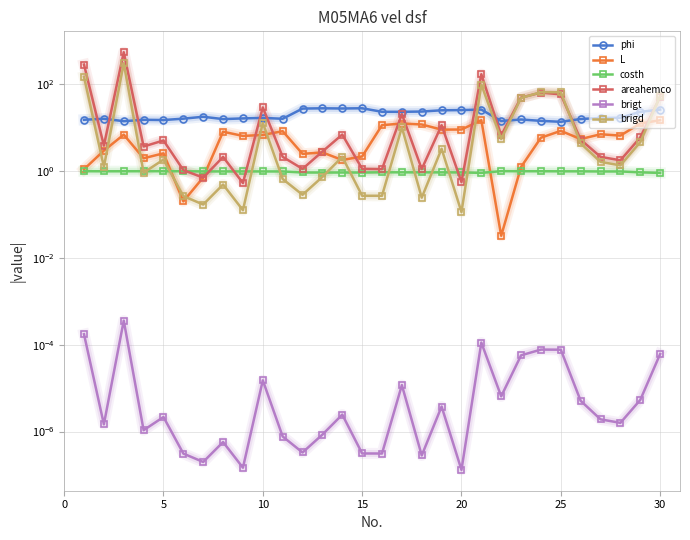

True or false: brigt has more than 2 points higher than both neighbors.

True